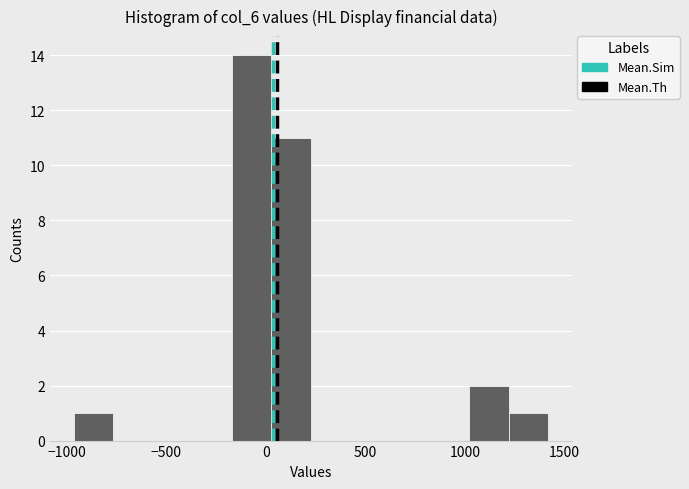

Read against the x-axis, roughly where is the centre of the tallest bar?

-50